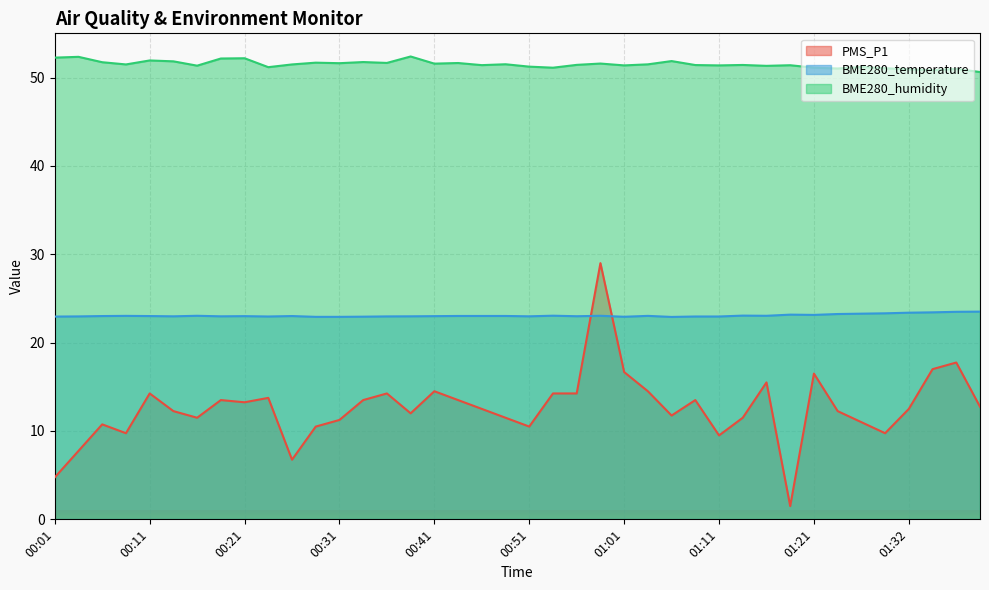

Reading right to left, transcribe all the data shown in this chart.

PMS_P1: 12.8	17.8	17.0	12.5	9.8	11.0	12.2	16.5	1.5	15.5	11.5	9.5	13.5	11.8	14.5	16.7	29.0	14.2	14.2	10.5	11.5	12.5	13.5	14.5	12.0	14.2	13.5	11.2	10.5	6.8	13.8	13.2	13.5	11.5	12.2	14.2	9.8	10.8	7.8	4.8
BME280_temperature: 23.5	23.5	23.4	23.4	23.3	23.3	23.2	23.1	23.2	23.0	23.1	23.0	23.0	22.9	23.0	22.9	23.0	23.0	23.1	23.0	23.0	23.0	23.0	23.0	23.0	23.0	22.9	22.9	22.9	23.0	23.0	23.0	23.0	23.0	23.0	23.0	23.0	23.0	23.0	22.9
BME280_humidity: 50.6	51.0	50.8	50.9	51.1	51.2	51.0	51.1	51.4	51.3	51.4	51.4	51.4	51.9	51.5	51.4	51.6	51.4	51.1	51.2	51.5	51.4	51.6	51.6	52.4	51.7	51.8	51.6	51.7	51.5	51.2	52.2	52.2	51.4	51.8	51.9	51.5	51.7	52.4	52.3